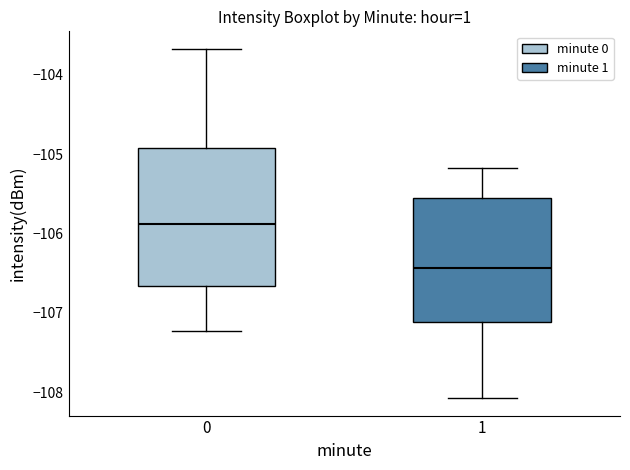

Where is the upper edge of the box at x = 0 on the y-axis? The values are not printed on the chart, so give them approximately, as read against the axis.

-104.9